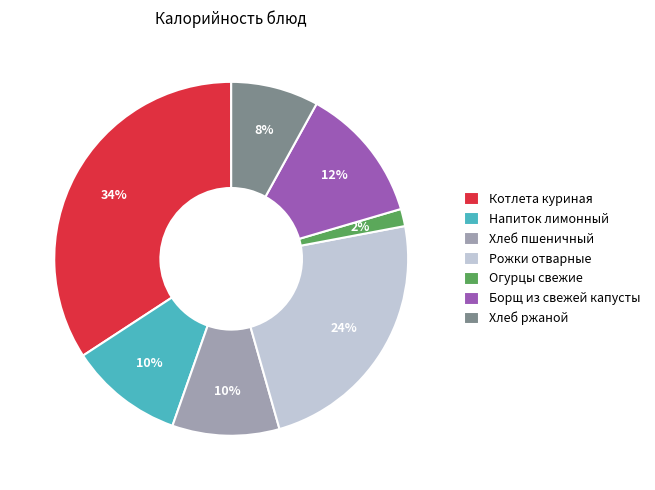

Count the number of slices in the pie.

7